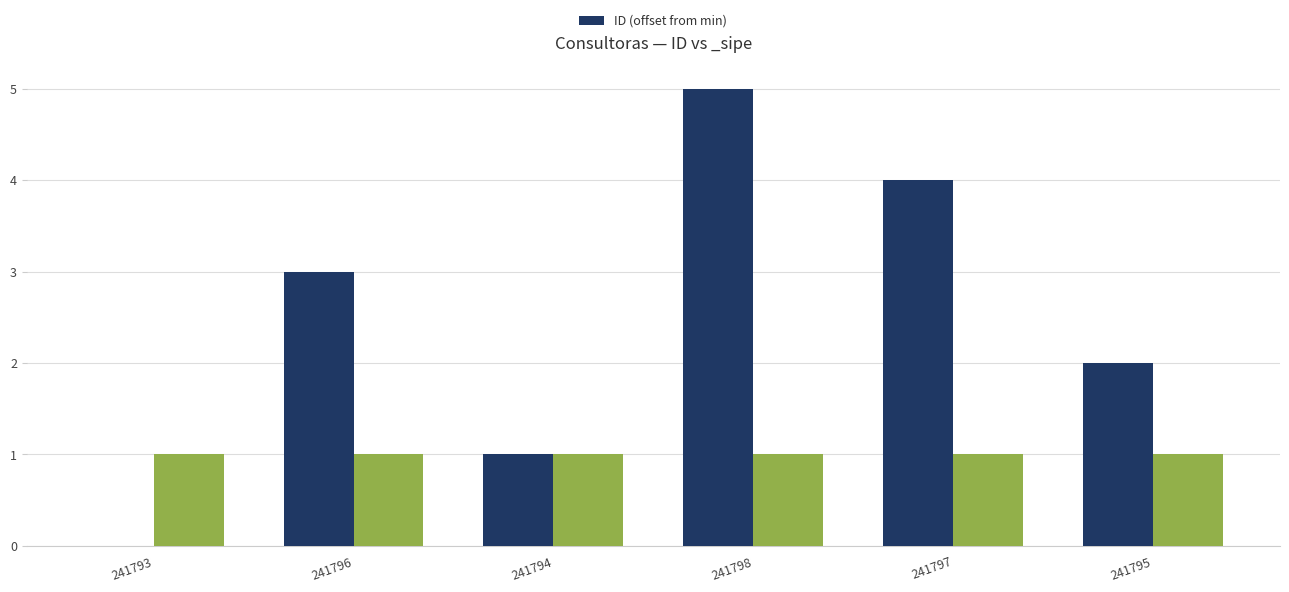

What is the sum of all values?

15